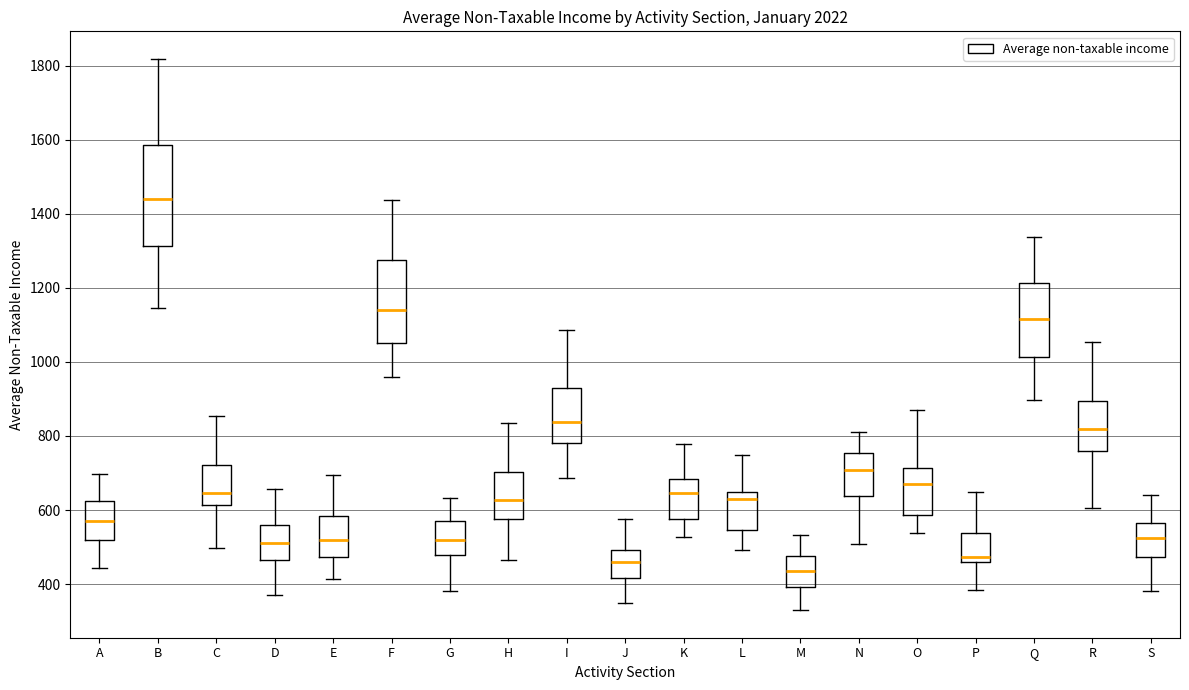

Where is the lower edge of the box for K on the y-axis? The values are not printed on the chart, so give them approximately, as read against the axis.

580